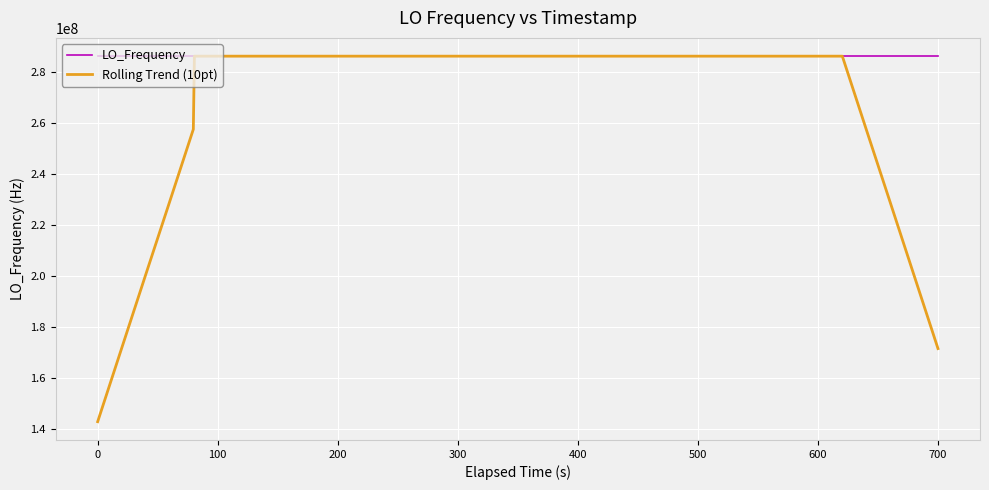

What is the greatest value displayed?

286047004.3